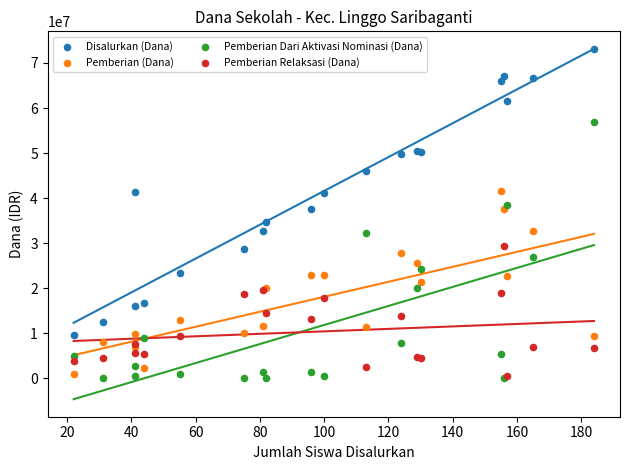

Which series has the widest spread of Y values?

Disalurkan (Dana)